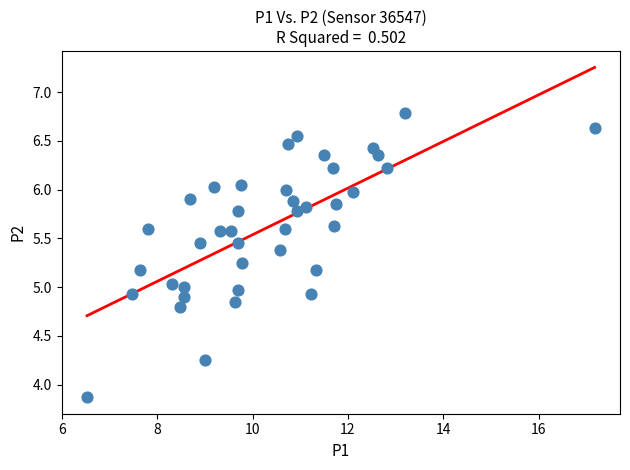

What is the range of X values (max minus min)?

10.6